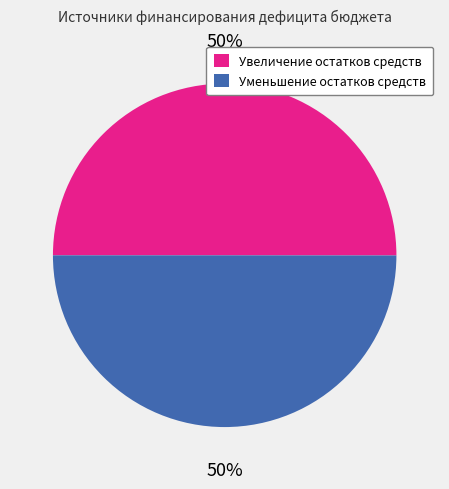

Count the number of slices in the pie.

2